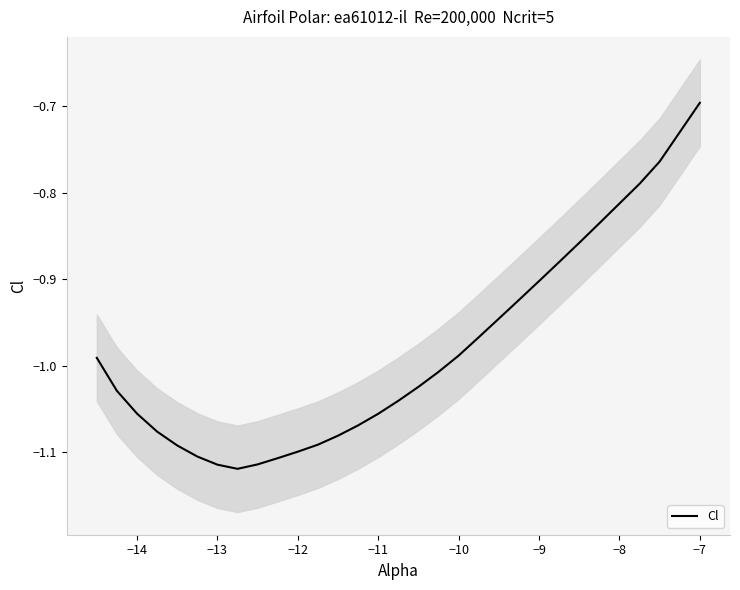

The value of Cl at −12 is -0.5. True or false?

False